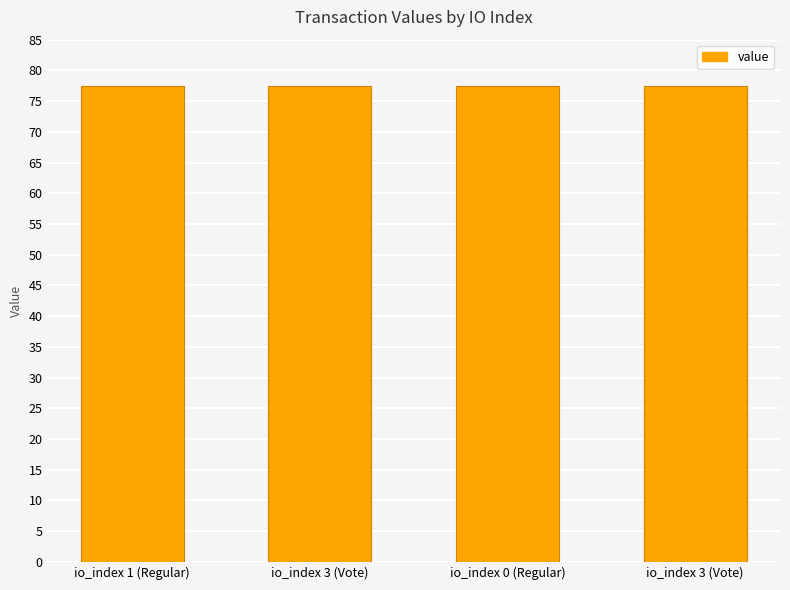

What is the ratio of the value at io_index 1 (Regular) to the value at io_index 0 (Regular)?

1.0